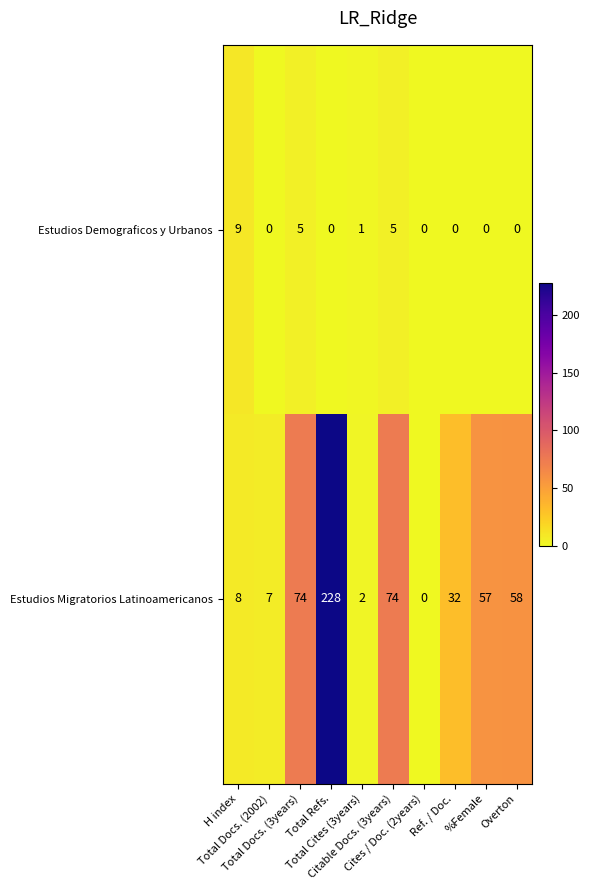

What is the highest value of the Estudios Demograficos y Urbanos series?

9